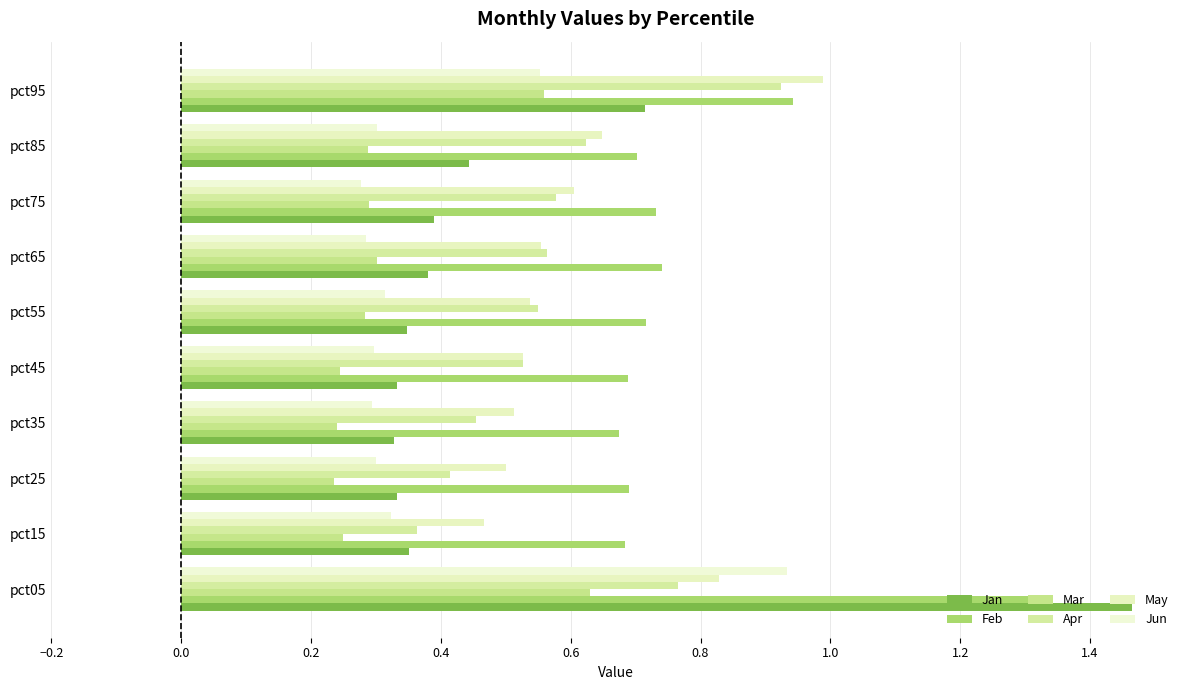

Which series has the largest range (max minus min)?

Jan